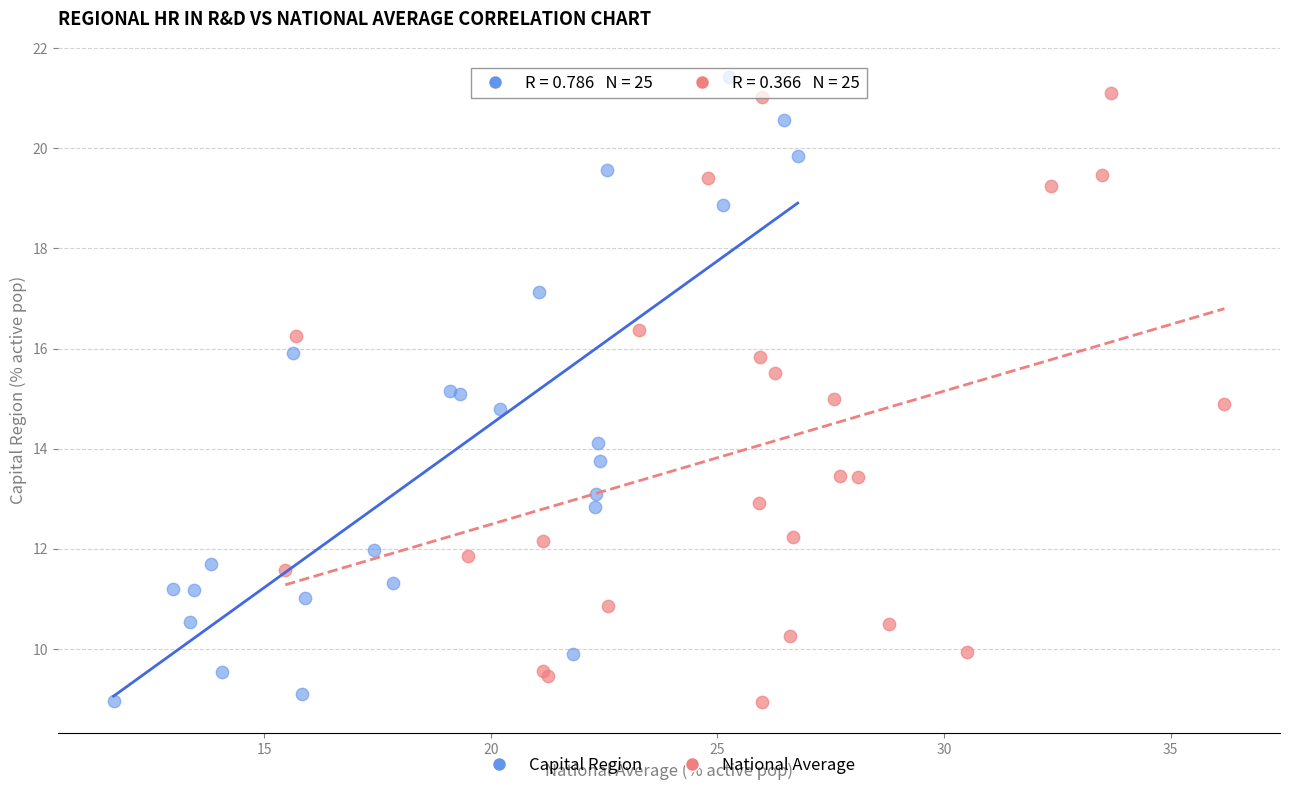

Which series contains the highest Y value?

Capital Region